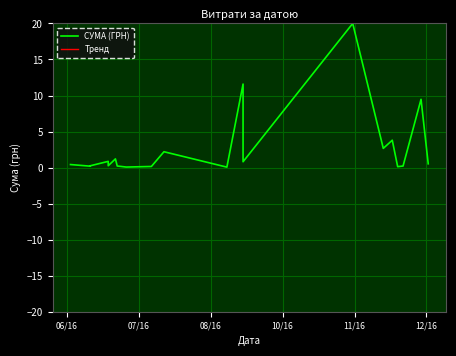

How many lines are shown in the chart?

2